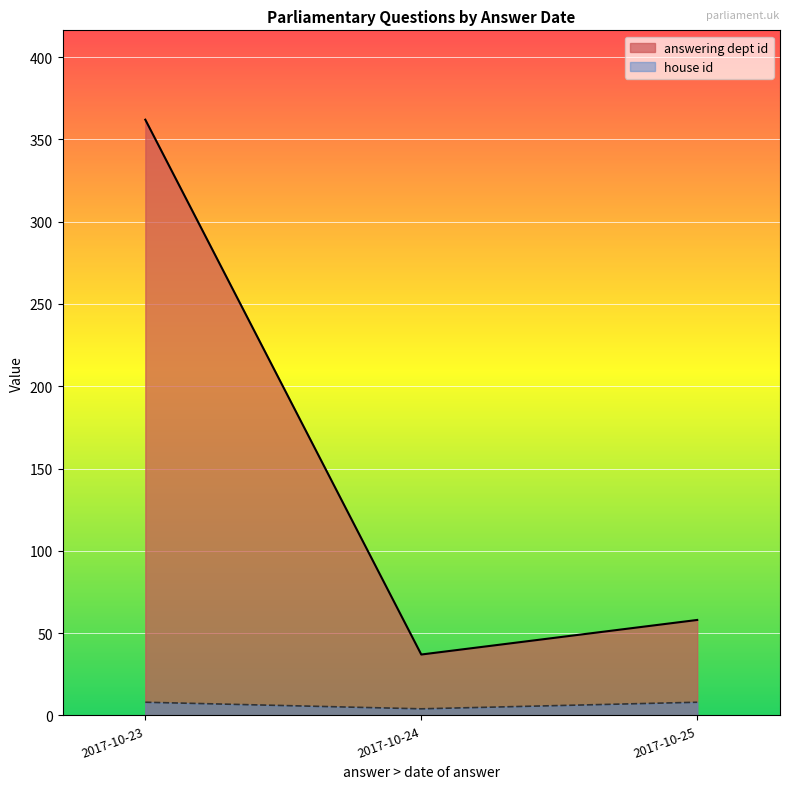

Between 2017-10-25 and 2017-10-25, which is larger?

2017-10-25